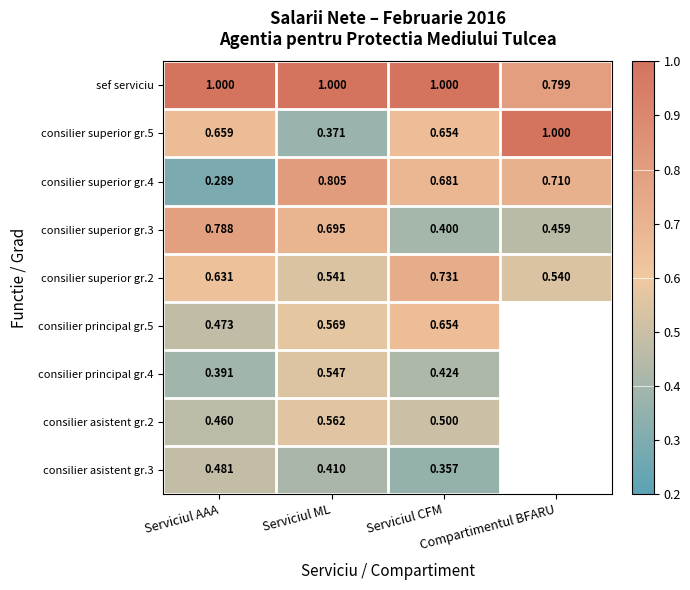

Which series has the largest range (max minus min)?

consilier superior gr.5